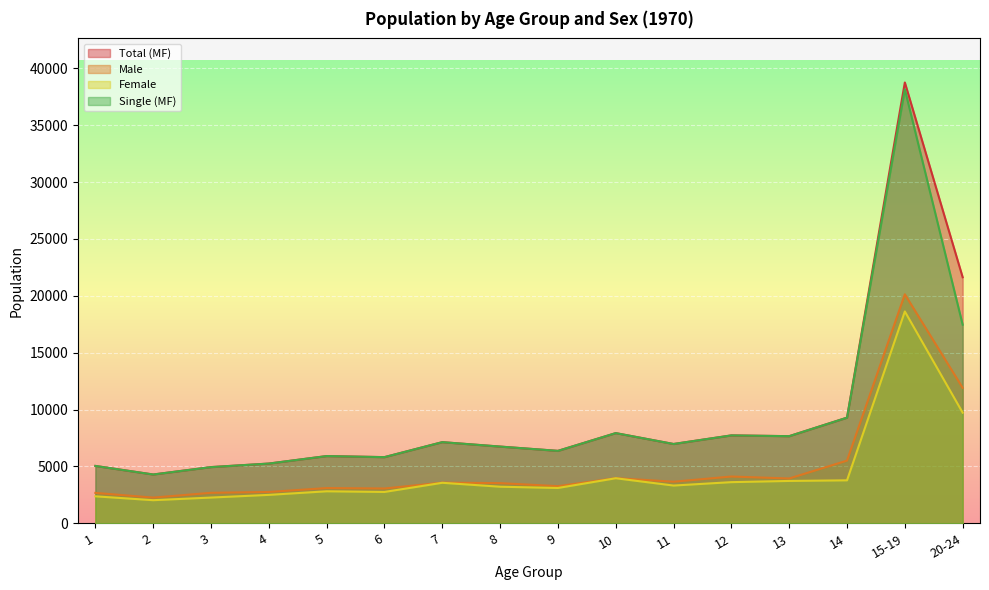

Which category has the lowest value in the Total (MF) series?

2